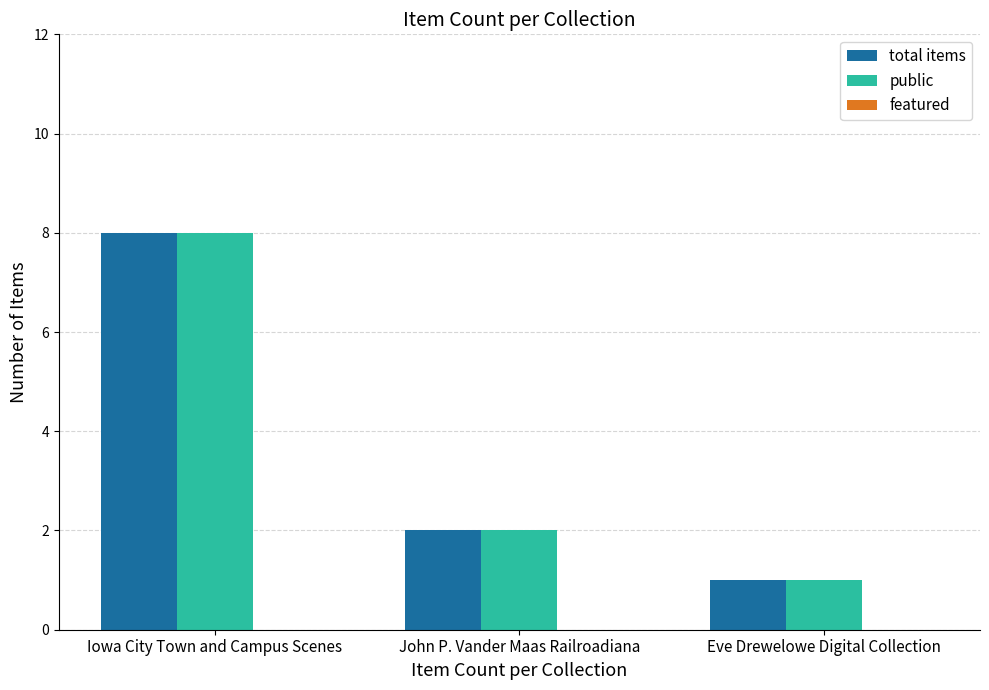

Which category has the highest value across all series?

Iowa City Town and Campus Scenes